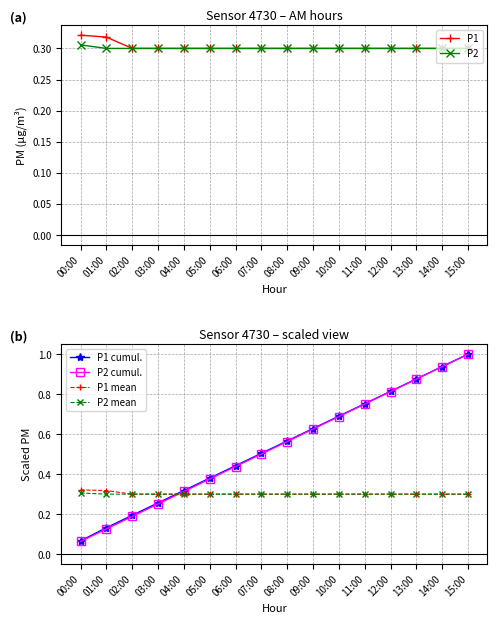

At which category does the chart reach its minimum across all series?

00:00